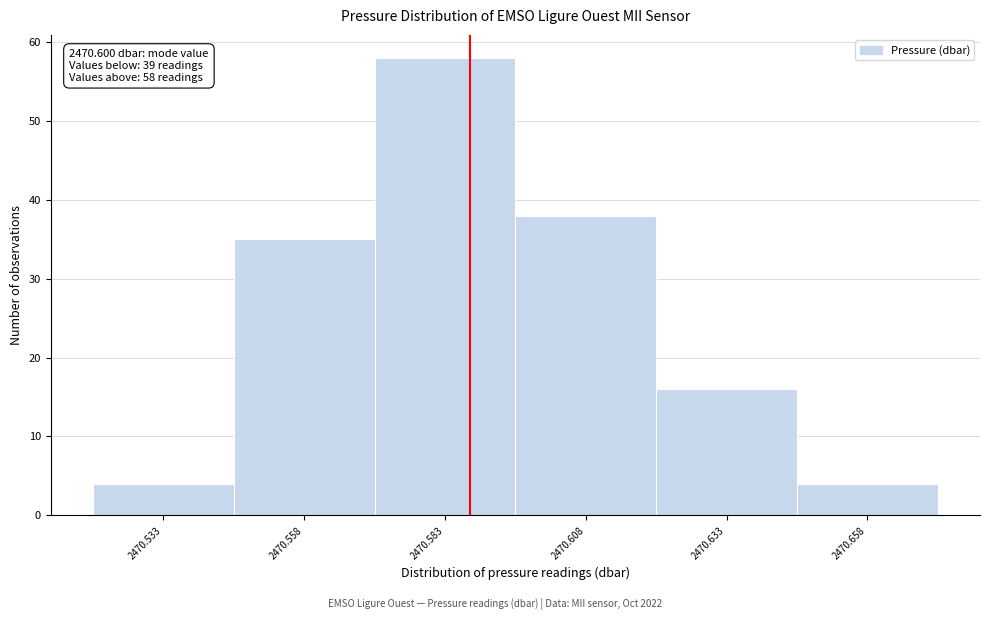

Reading right to left, transcribe all the data shown in this chart.

2470.658=4	2470.633=16	2470.608=38	2470.583=58	2470.558=35	2470.533=4